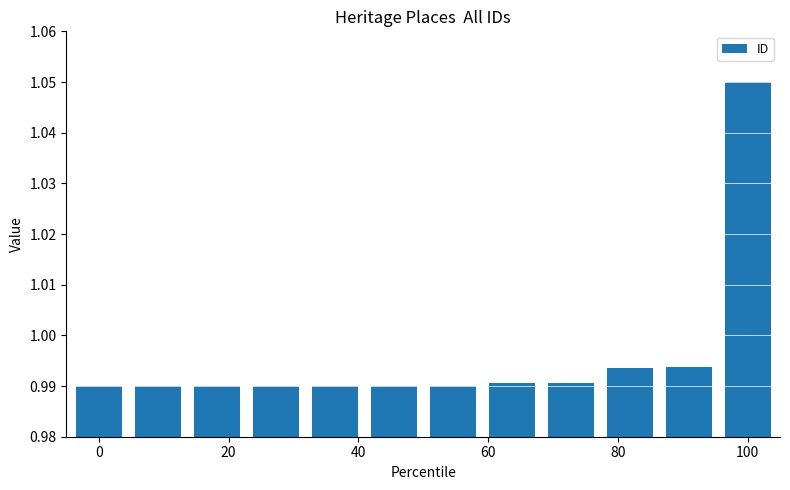

What is the sum of all values?

11.9